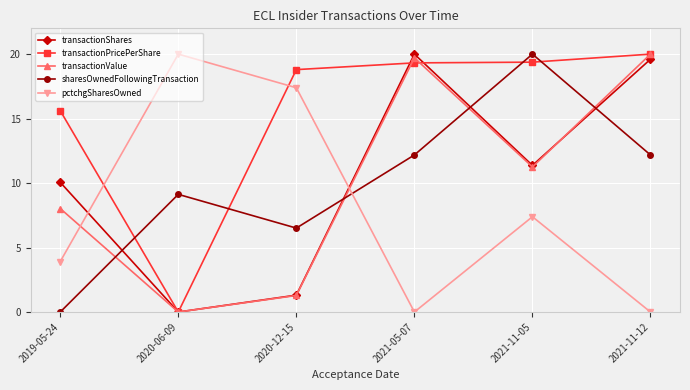

How many positive values does the transactionValue series have?

5